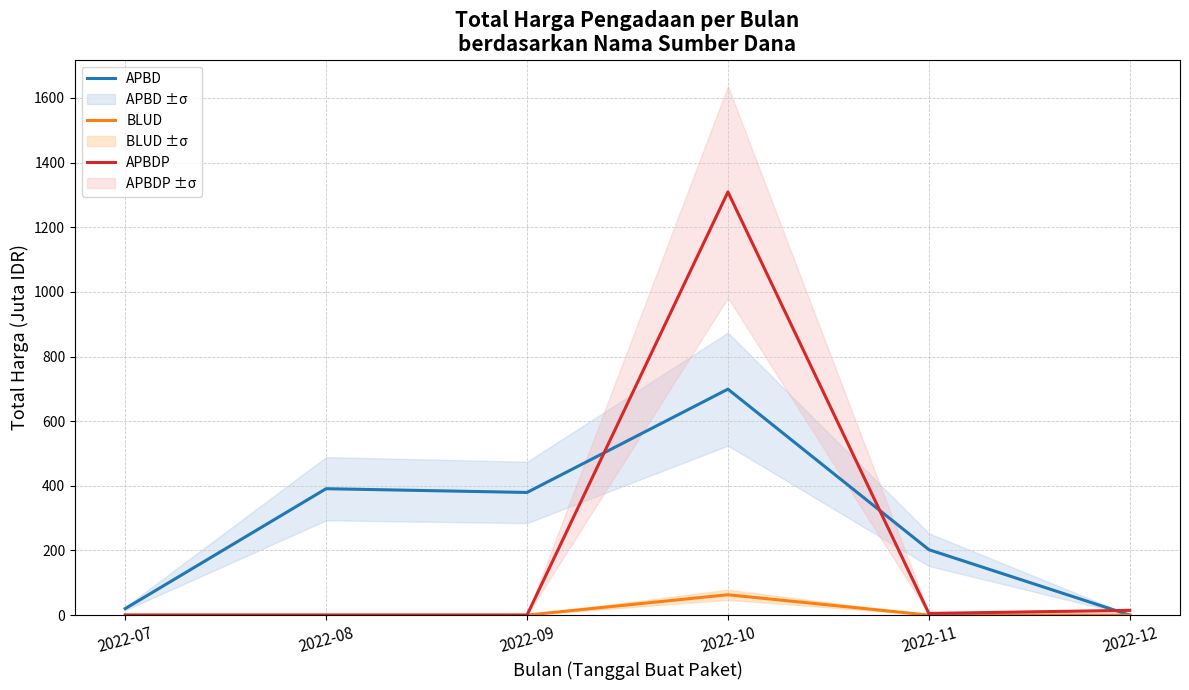

What is the difference between the second highest and minimum values in the APBDP series?

14.8